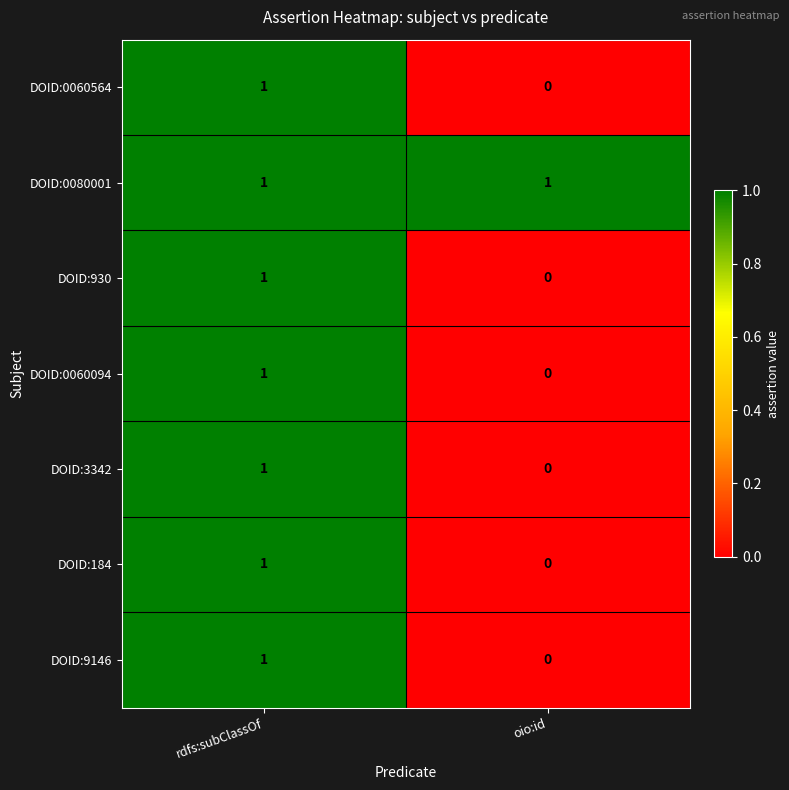

How many data points does each series have?

2